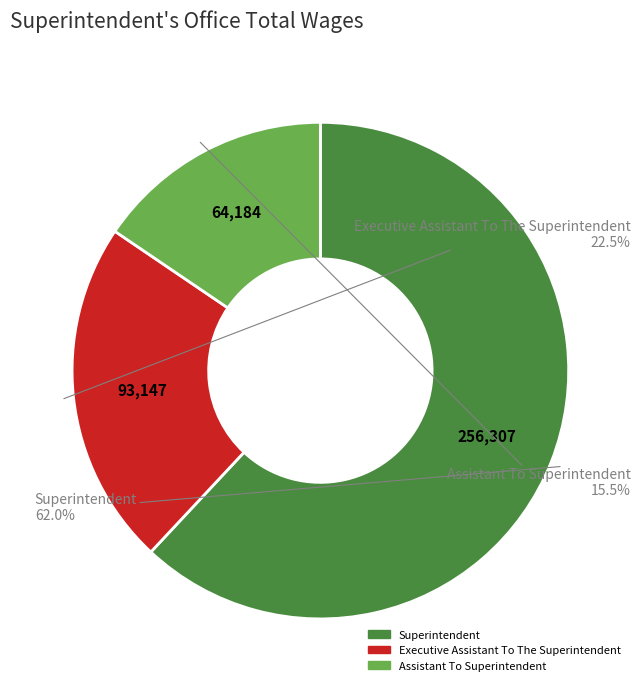

Which slice is the smallest?

Assistant To Superintendent